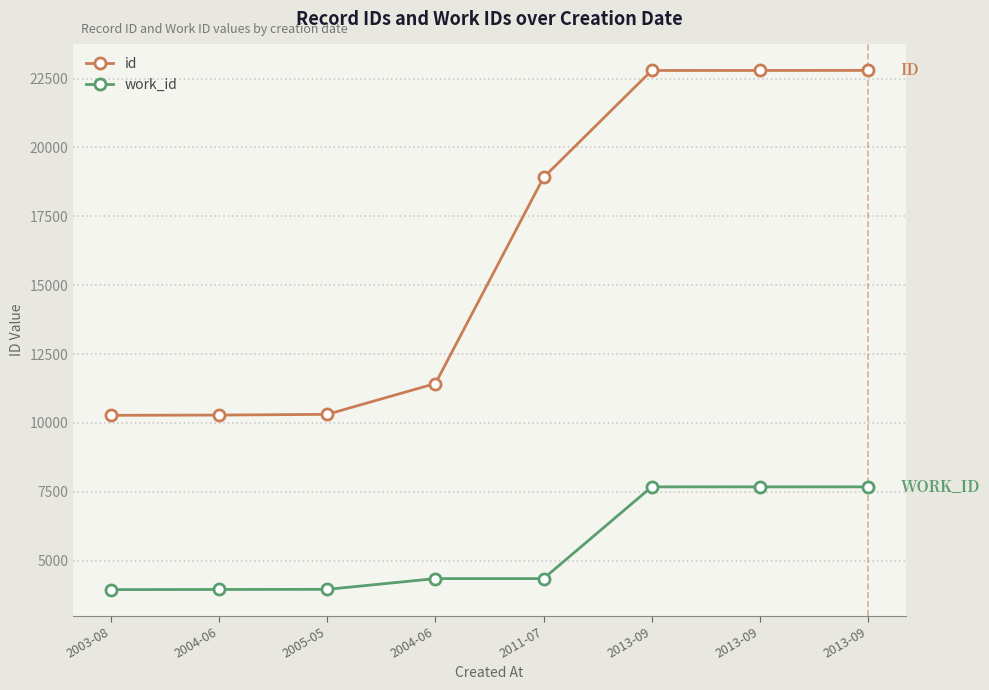

What are all the series names shown in the legend?

id, work_id